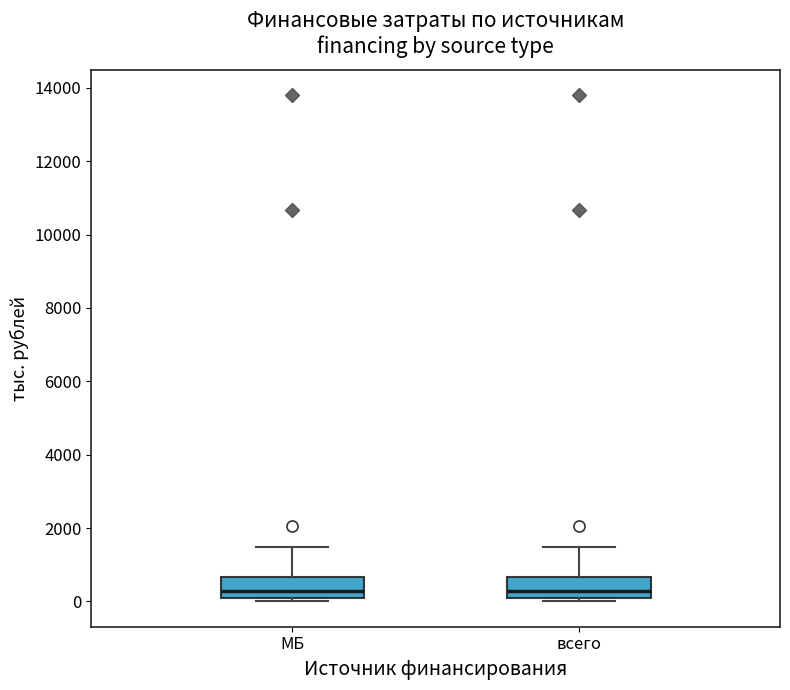

Reading left to right, transcribe this box plot: for each box, give where its median line is, the range the box spans, and where its two whiskers end, as read against the y-axis. The values are not printed on the chart, so give them approximately, as read against the axis.

МБ: median 200, box 0 to 600, whiskers 0 (just below the box's lower edge) to 1400
всего: median 200, box 0 to 600, whiskers 0 (just below the box's lower edge) to 1400